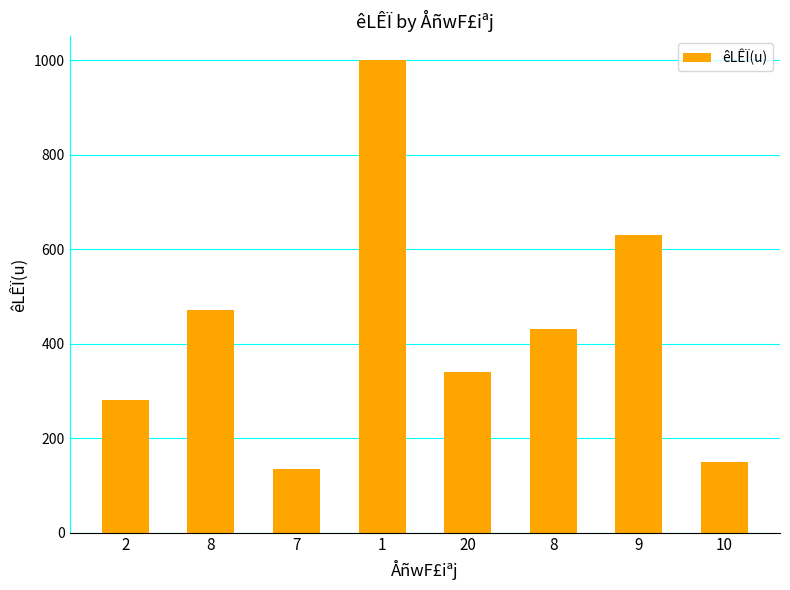

The chart shows a value of 630 at 9. True or false?

True